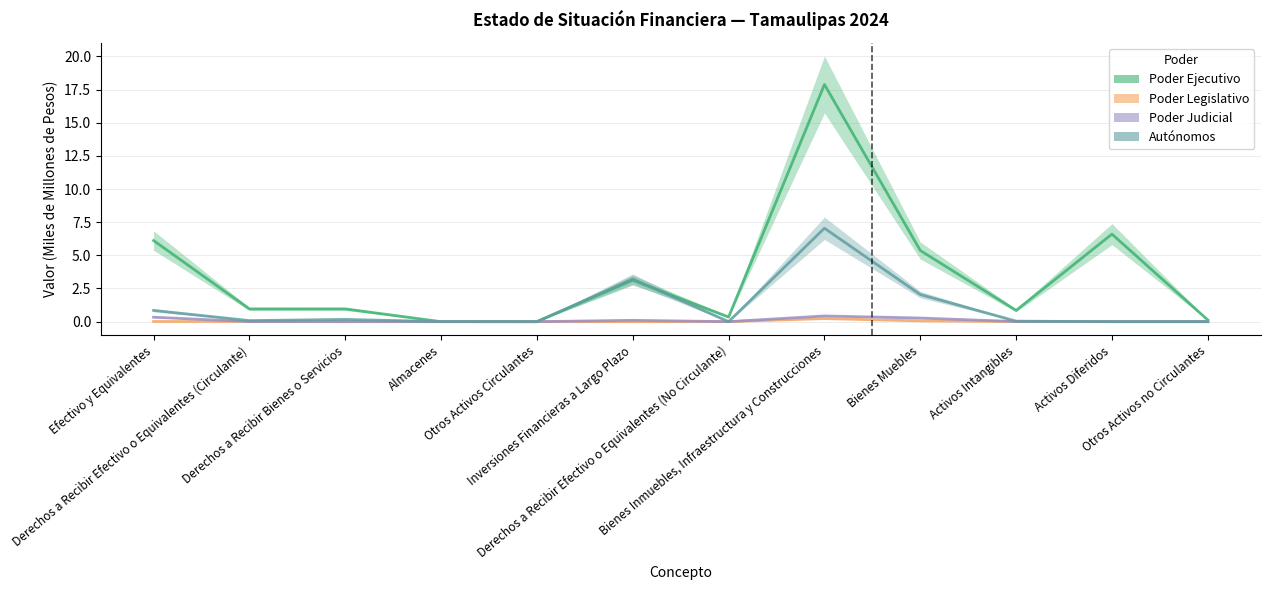

What is the difference between the highest and lowest values at Inversiones Financieras a Largo Plazo?

3.2